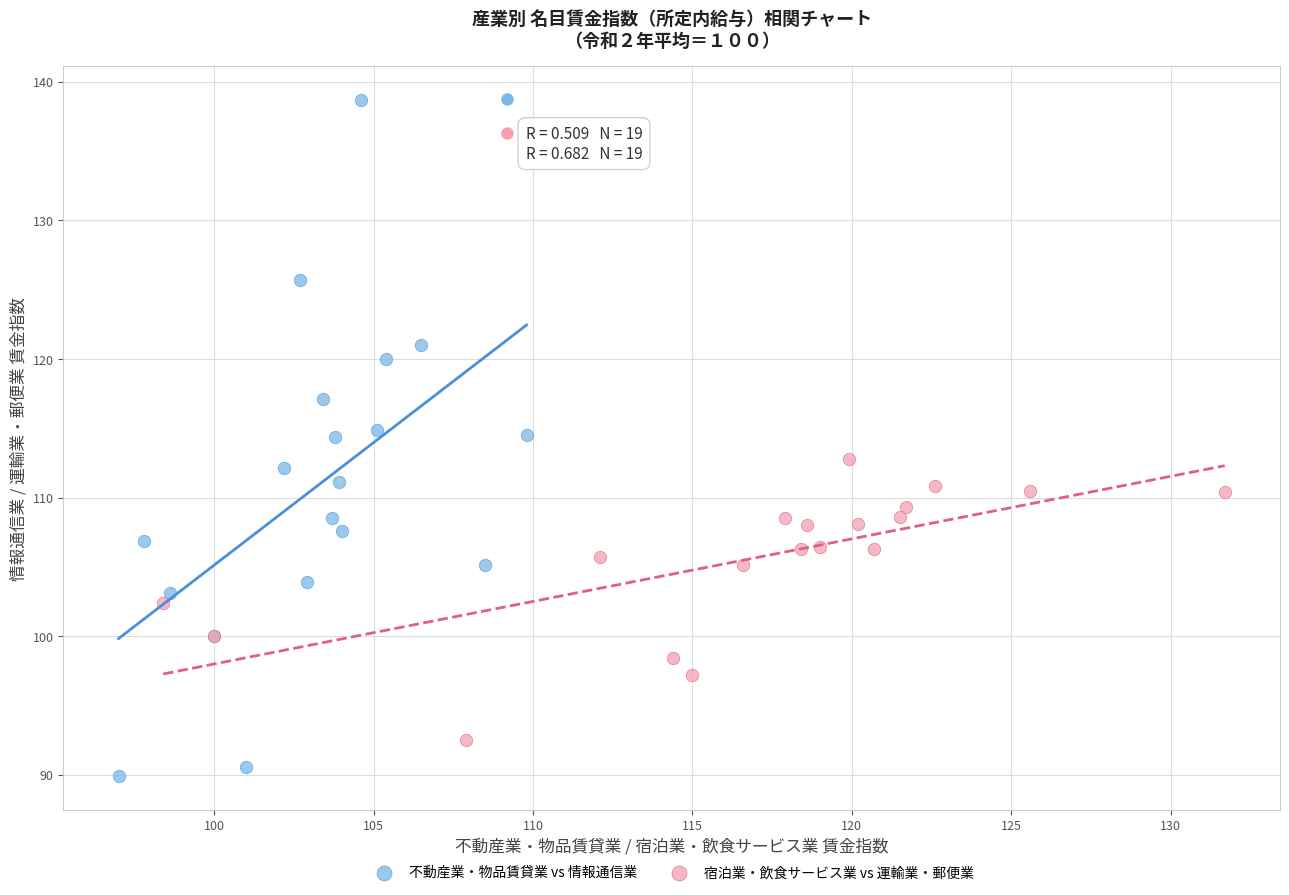

Which series has the widest spread of Y values?

不動産業・物品賃貸業 vs 情報通信業